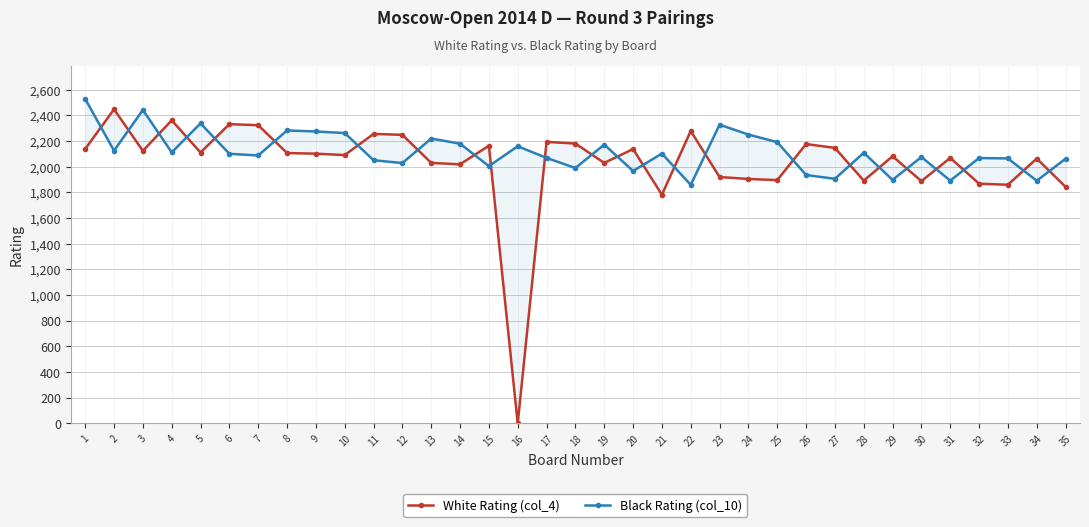

Is the value of White Rating (col_4) at 34 greater than the value of Black Rating (col_10) at 17?

No